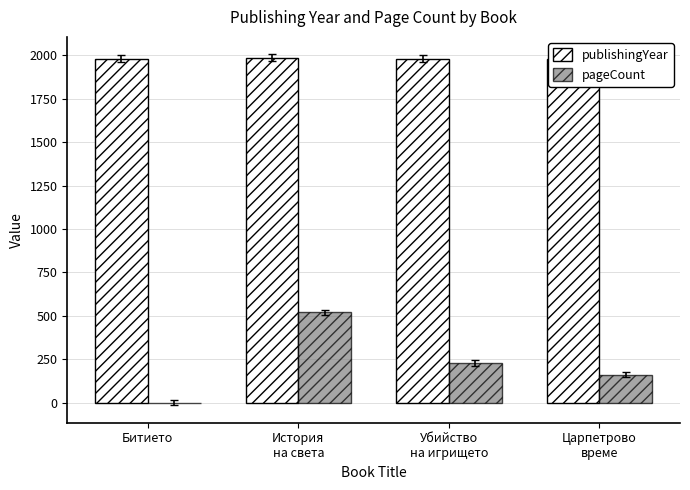

What is the spread (max minus min) of values at Царпетрово
време?

1821